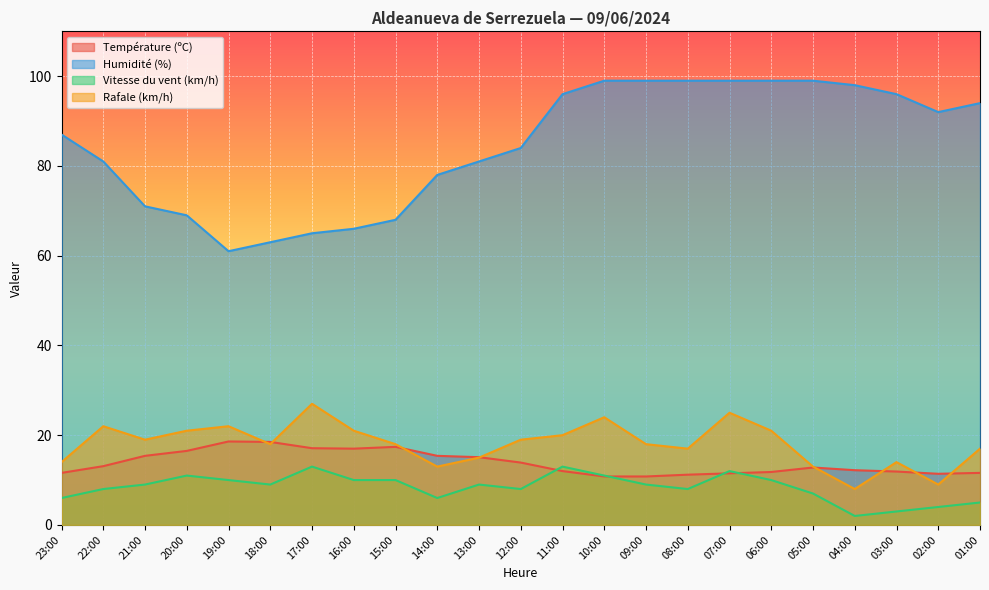

What is the lowest value of the Humidité (%) series?

61.0